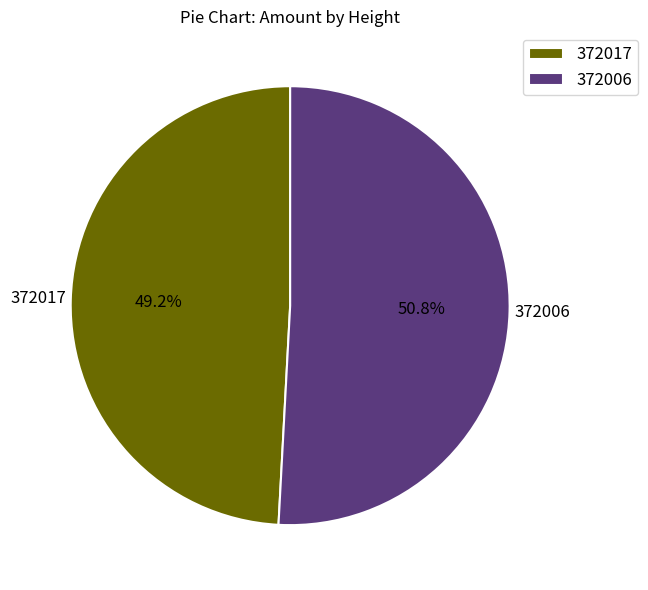

What is the smallest slice in the pie chart?

372017